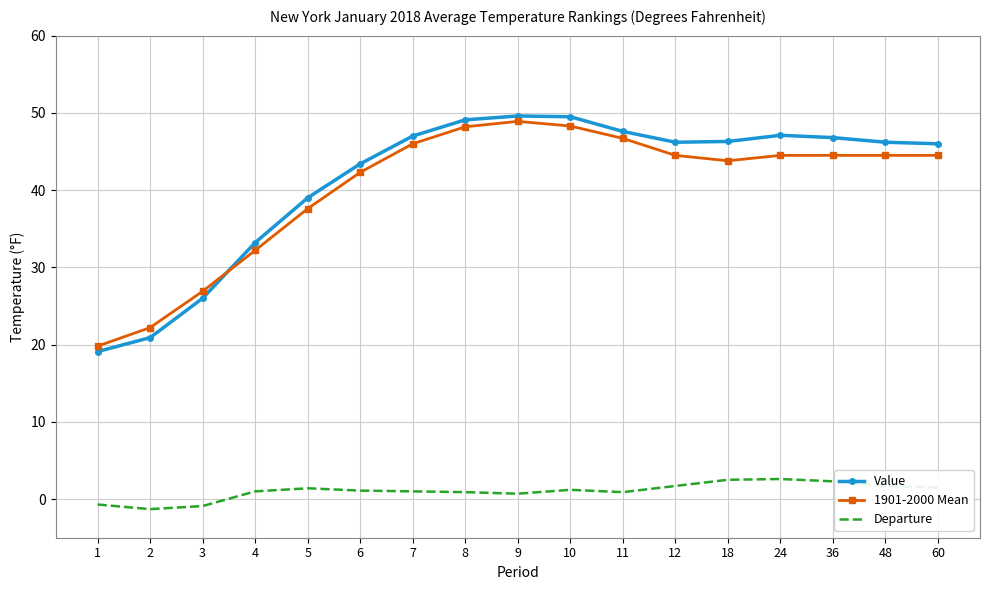

Is the value of Value at 60 greater than the value of Departure at 48?

Yes